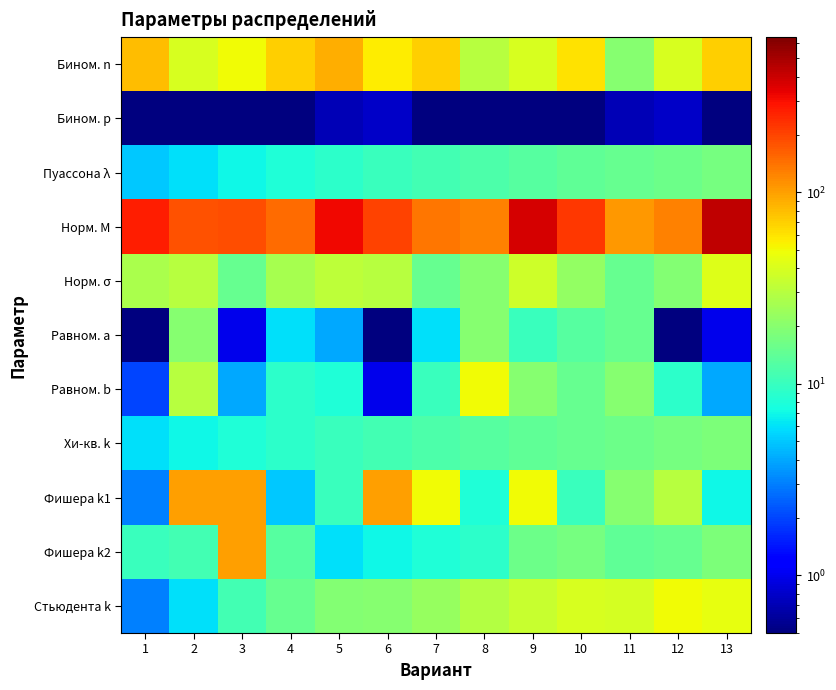

Reading left to right, what are all the values shown in this chart?

Бином. n: 1=80.0	2=40.0	3=50.0	4=70.0	5=90.0	6=55.0	7=70.0	8=30.0	9=40.0	10=60.0	11=20.0	12=40.0	13=70.0
Бином. p: 1=0.5	2=0.3	3=0.2	4=0.3	5=0.7	6=0.8	7=0.5	8=0.3	9=0.1	10=0.5	11=0.7	12=0.8	13=0.4
Пуассона λ: 1=5.0	2=6.0	3=7.0	4=8.0	5=9.0	6=10.0	7=11.0	8=12.0	9=13.0	10=14.0	11=15.0	12=16.0	13=17.0
Норм. M: 1=270.0	2=180.0	3=185.0	4=150.0	5=320.0	6=200.0	7=135.0	8=125.0	9=370.0	10=220.0	11=105.0	12=125.0	13=430.0
Норм. σ: 1=27.0	2=30.0	3=15.0	4=26.0	5=32.0	6=30.0	7=15.0	8=20.0	9=37.0	10=22.0	11=15.0	12=19.0	13=42.0
Равном. a: 1=0.1	2=20.0	3=1.0	4=6.0	5=4.0	6=0.1	7=6.0	8=20.0	9=10.0	10=13.0	11=15.0	12=0.1	13=1.0
Равном. b: 1=2.0	2=30.0	3=4.0	4=9.0	5=8.0	6=1.0	7=10.0	8=50.0	9=20.0	10=15.0	11=20.0	12=9.0	13=4.0
Хи-кв. k: 1=6.0	2=7.0	3=8.0	4=9.0	5=10.0	6=11.0	7=12.0	8=13.0	9=14.0	10=15.0	11=16.0	12=17.0	13=18.0
Фишера k1: 1=3.0	2=100.0	3=100.0	4=5.0	5=10.0	6=100.0	7=50.0	8=8.0	9=50.0	10=10.0	11=20.0	12=30.0	13=7.0
Фишера k2: 1=10.0	2=11.0	3=100.0	4=13.0	5=6.0	6=7.0	7=8.0	8=9.0	9=16.0	10=17.0	11=14.0	12=15.0	13=18.0
Стьюдента k: 1=3.0	2=6.0	3=11.0	4=15.0	5=19.0	6=20.0	7=23.0	8=29.0	9=35.0	10=40.0	11=39.0	12=50.0	13=46.0